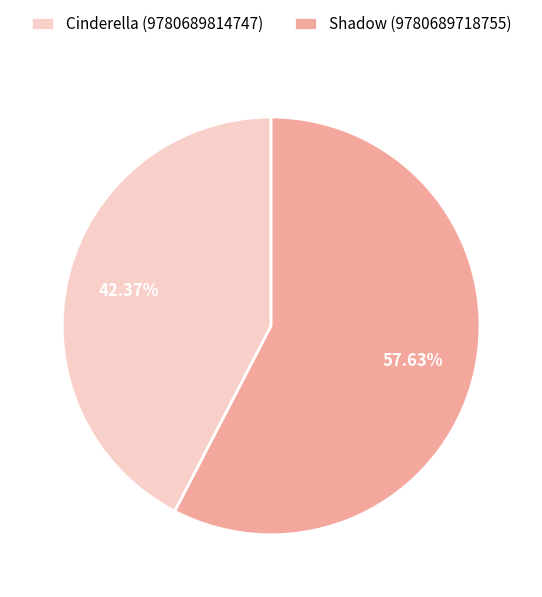

The Shadow (9780689718755) slice represents 58% of the pie. True or false?

True